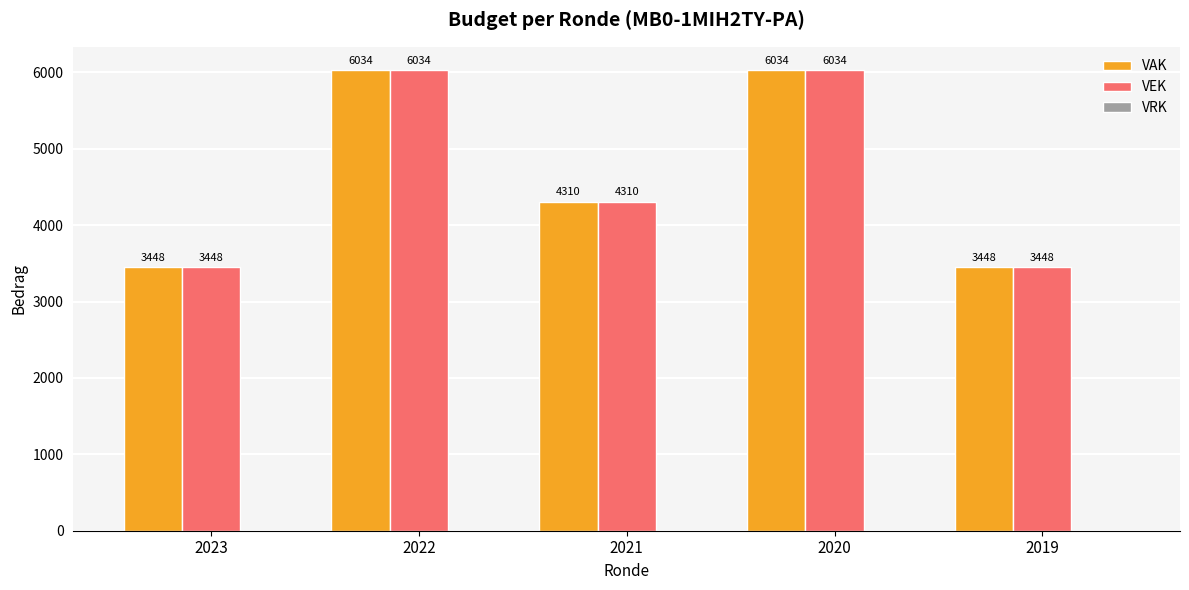

The VAK series shows 3448 at 2023. True or false?

True